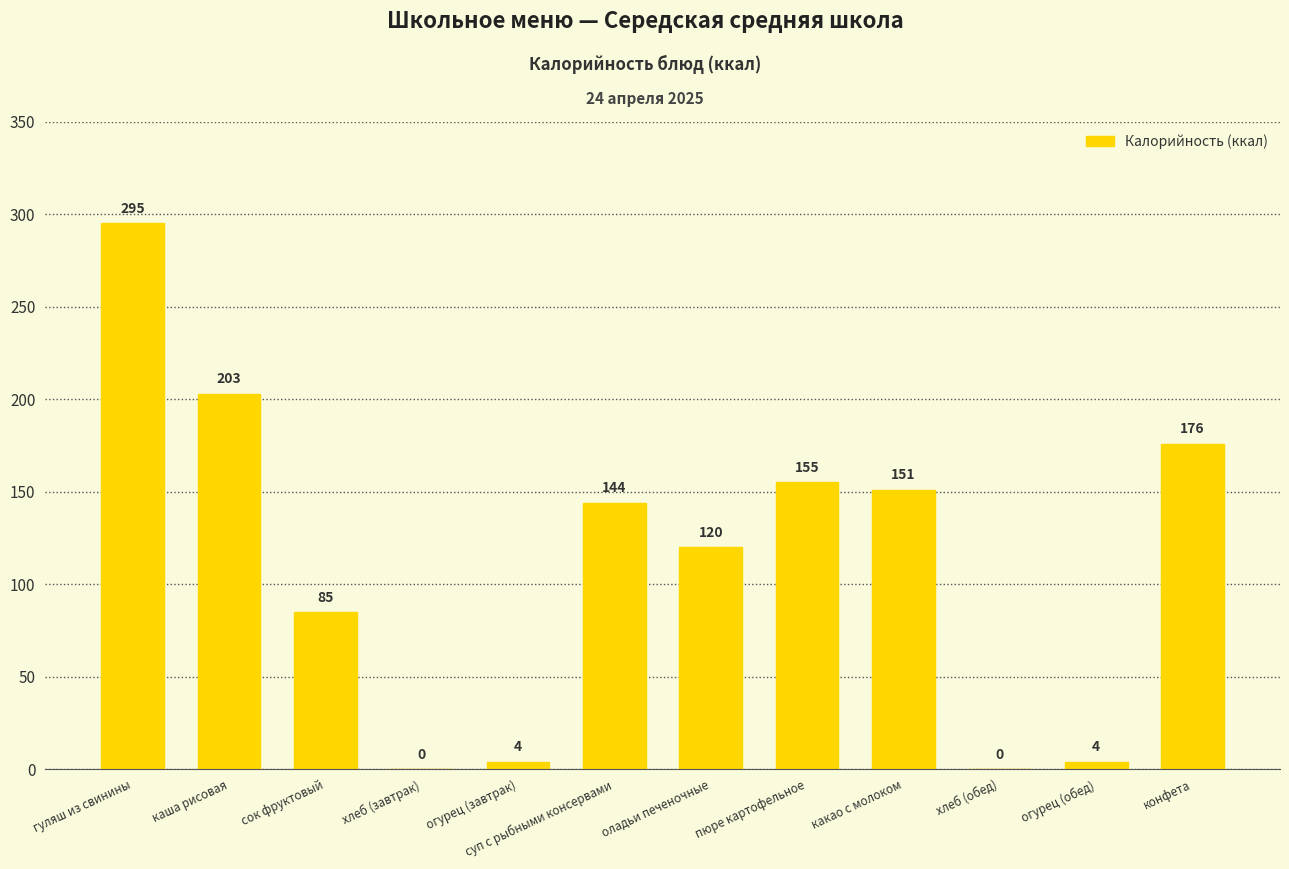

What is the greatest value displayed?

295